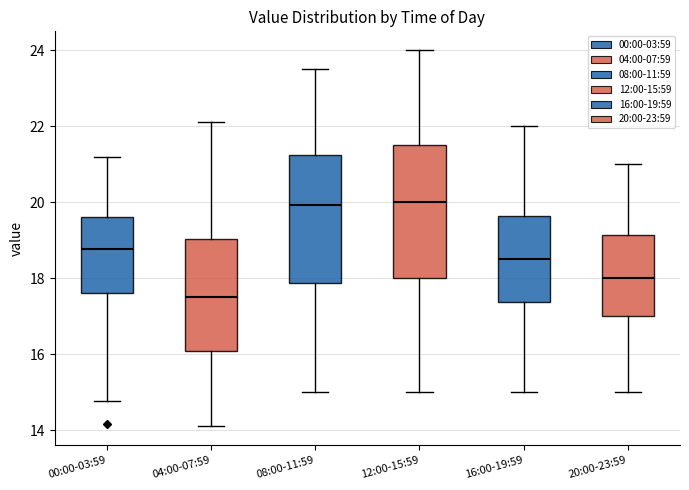

Reading left to right, transcribe this box plot: for each box, give where its median line is, the range the box spans, and where its two whiskers end, as read against the y-axis. The values are not printed on the chart, so give them approximately, as read against the axis.

00:00-03:59: median 18.8, box 17.6 to 19.6, whiskers 14.8 to 21.2
04:00-07:59: median 17.6, box 16.0 to 19.0, whiskers 14.2 to 22.2
08:00-11:59: median 20.0, box 17.8 to 21.2, whiskers 15.0 to 23.6
12:00-15:59: median 20.0, box 18.0 to 21.6, whiskers 15.0 to 24.0
16:00-19:59: median 18.6, box 17.4 to 19.6, whiskers 15.0 to 22.0
20:00-23:59: median 18.0, box 17.0 to 19.2, whiskers 15.0 to 21.0